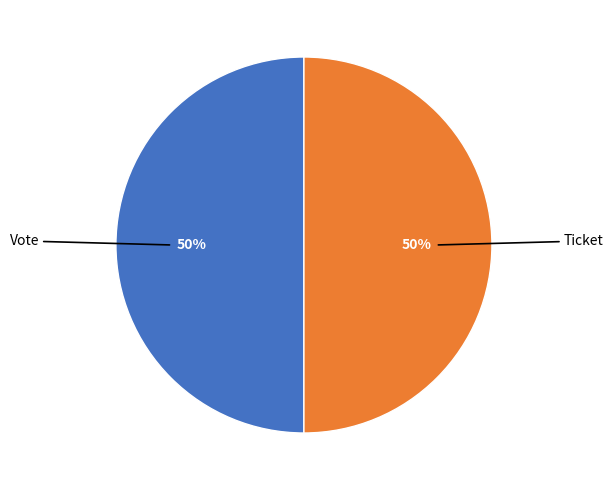

To the nearest percent, what is the average slice percentage?

50%